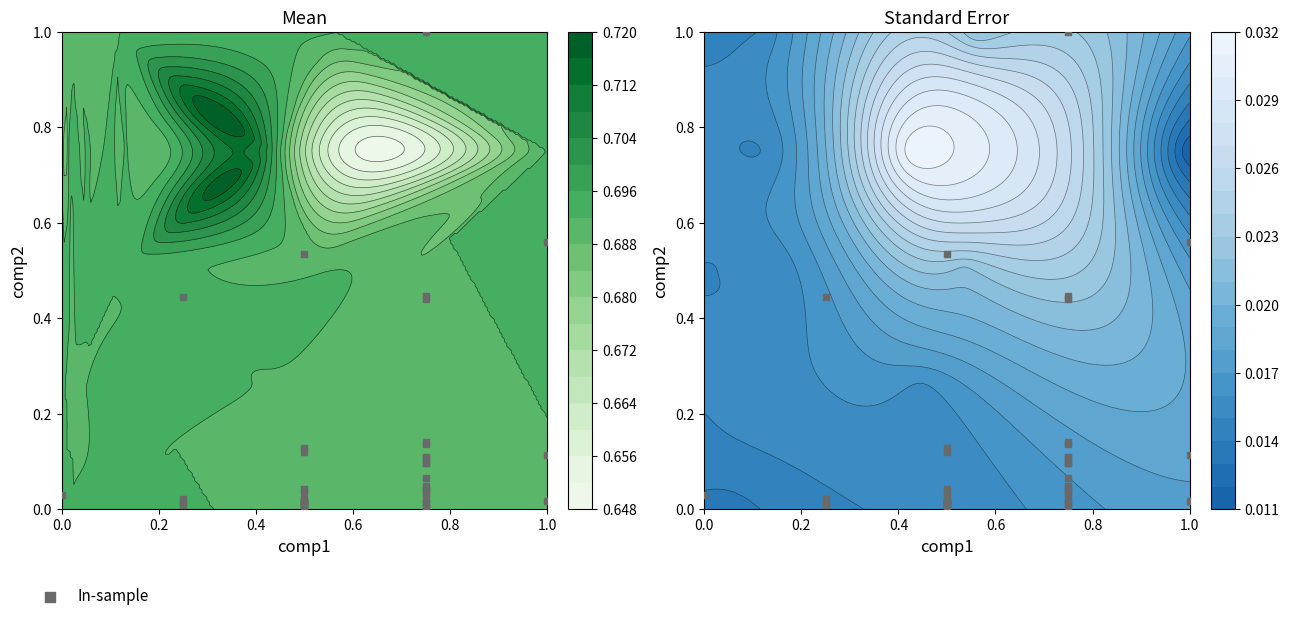

Reading left to right, transcribe all the data shown in this chart.

0.4	0.0	0.0	0.0	0.0	0.0	0.4	0.0	0.5	0.1	0.0	0.0	0.0	0.1	1.0	0.0	0.0	0.6	0.0	0.0	0.1	0.1	0.0	0.0	0.0	0.0	0.0	0.0	0.0	0.0	0.4	0.1	0.0	0.0	0.1	0.1	0.1	0.1	0.0	0.1